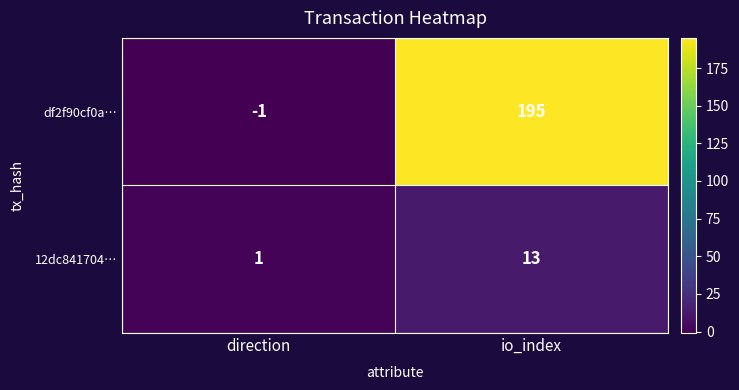

List the labels in order of df2f90cf0a… value, largest first.

io_index, direction